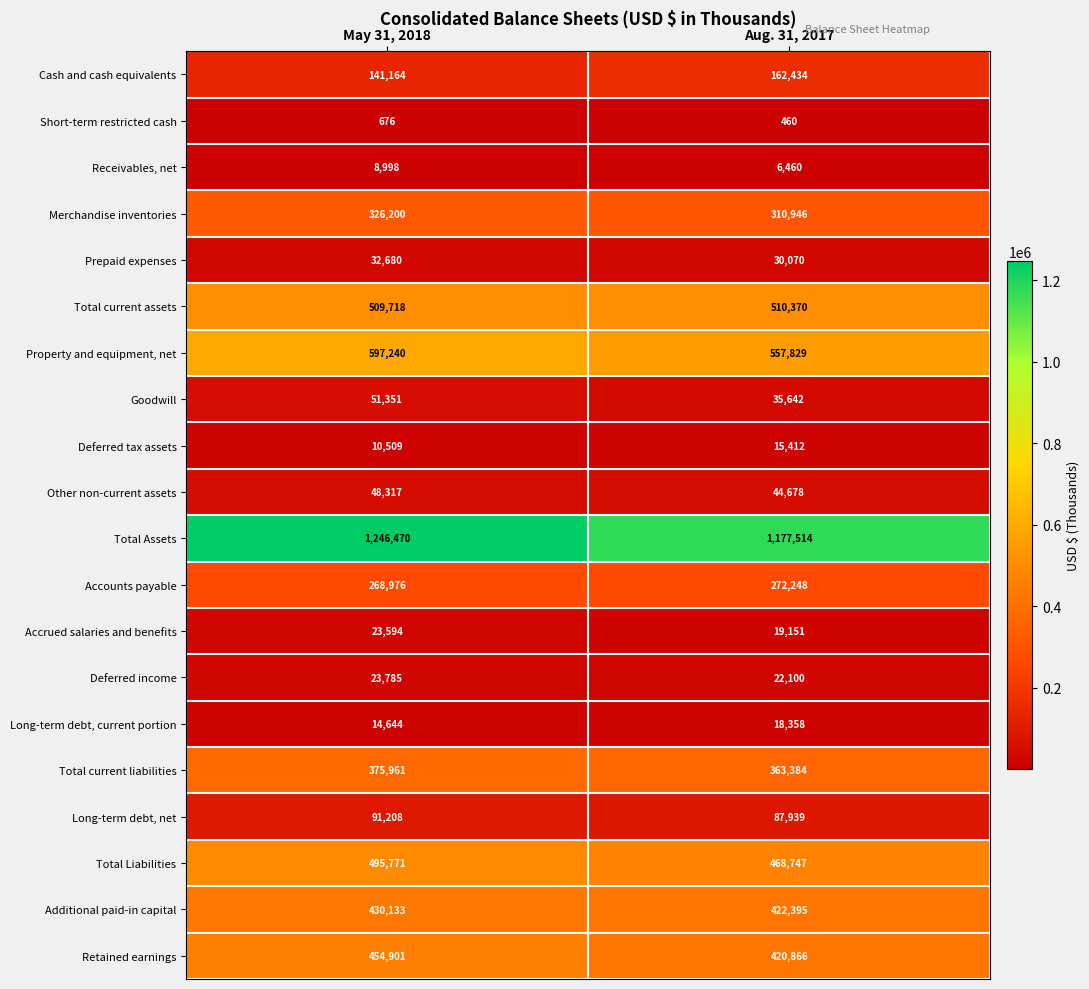

Rank the series by their maximum value, from lowest to highest.

Short-term restricted cash, Receivables, net, Deferred tax assets, Long-term debt, current portion, Accrued salaries and benefits, Deferred income, Prepaid expenses, Other non-current assets, Goodwill, Long-term debt, net, Cash and cash equivalents, Accounts payable, Merchandise inventories, Total current liabilities, Additional paid-in capital, Retained earnings, Total Liabilities, Total current assets, Property and equipment, net, Total Assets